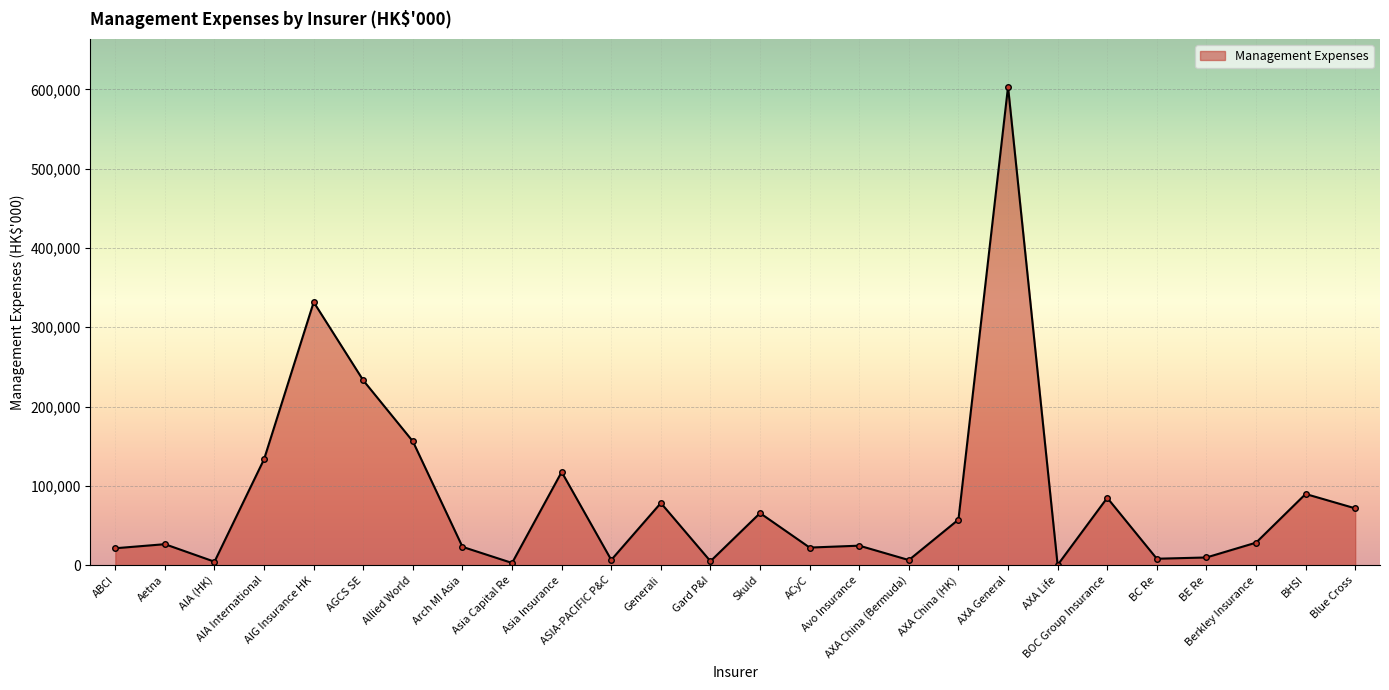

What is the difference between the maximum and minimum values?

602939